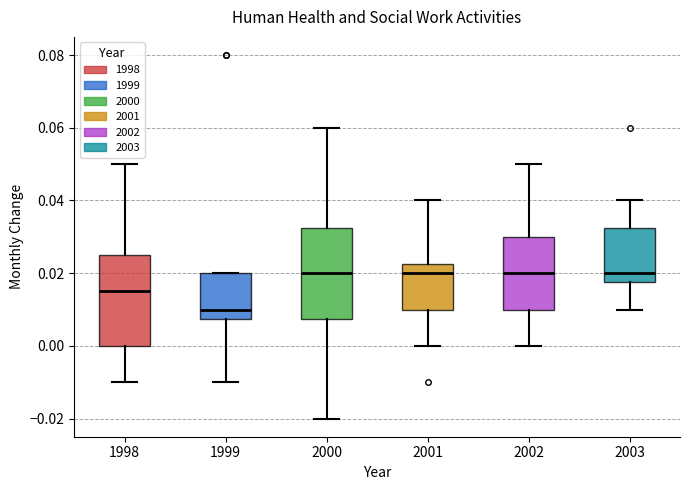

Where does the median line of the box at x = 1998 sit on the y-axis? The values are not printed on the chart, so give them approximately, as read against the axis.

0.016